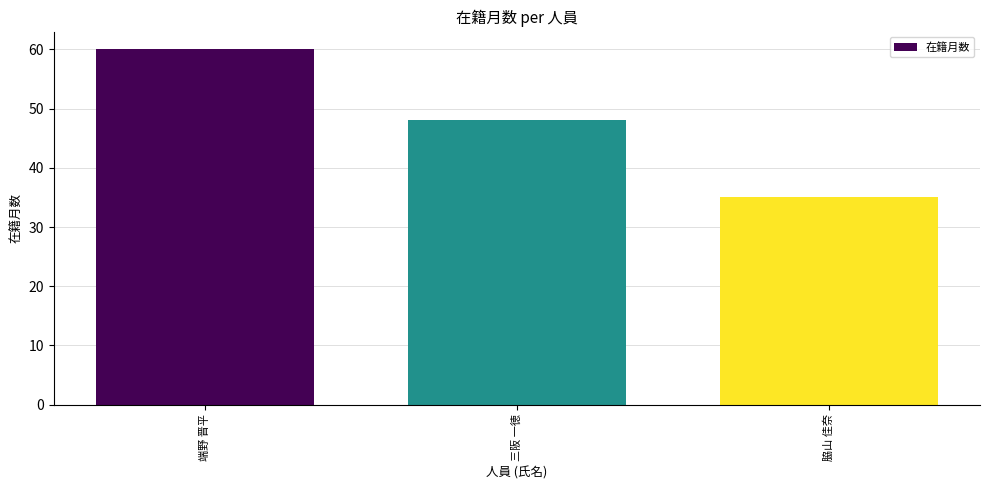

What is the label of the 1st bar from the right?

脇山 佳奈